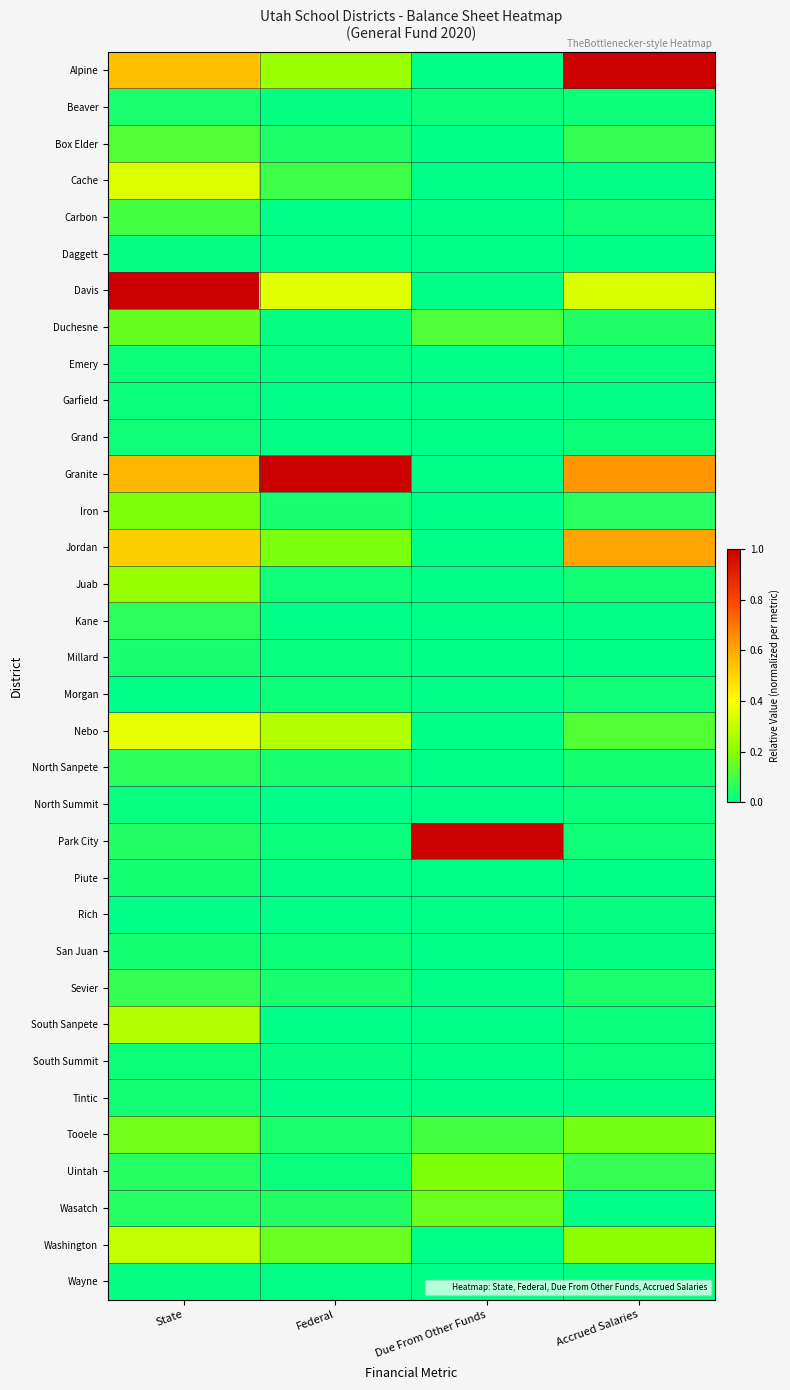

What is the greatest value displayed?

1.0